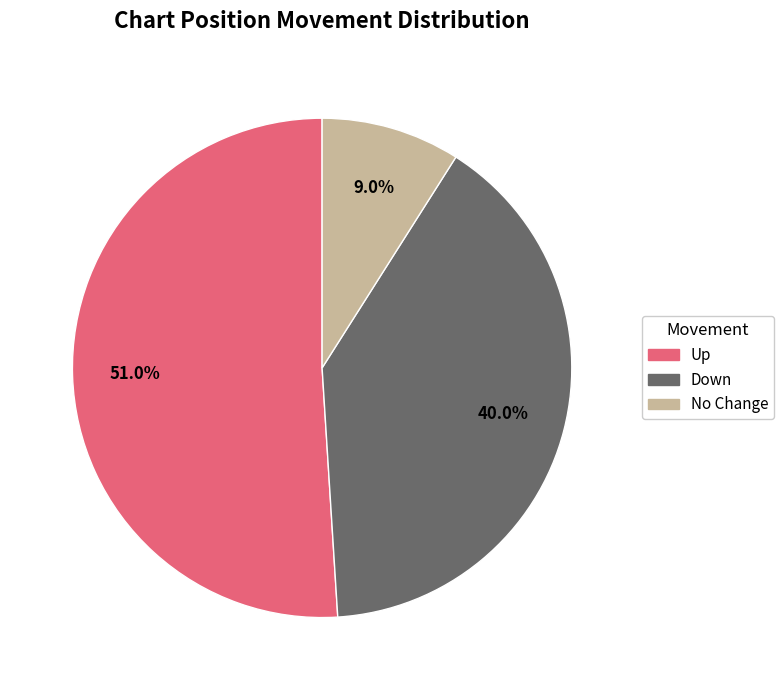

Which slice is the smallest?

No Change